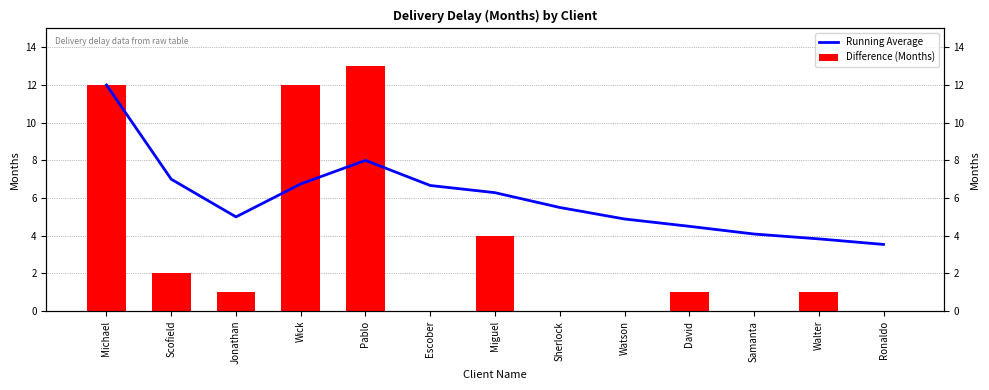

What is the difference between the maximum and second lowest values in the Running Average series?

8.2